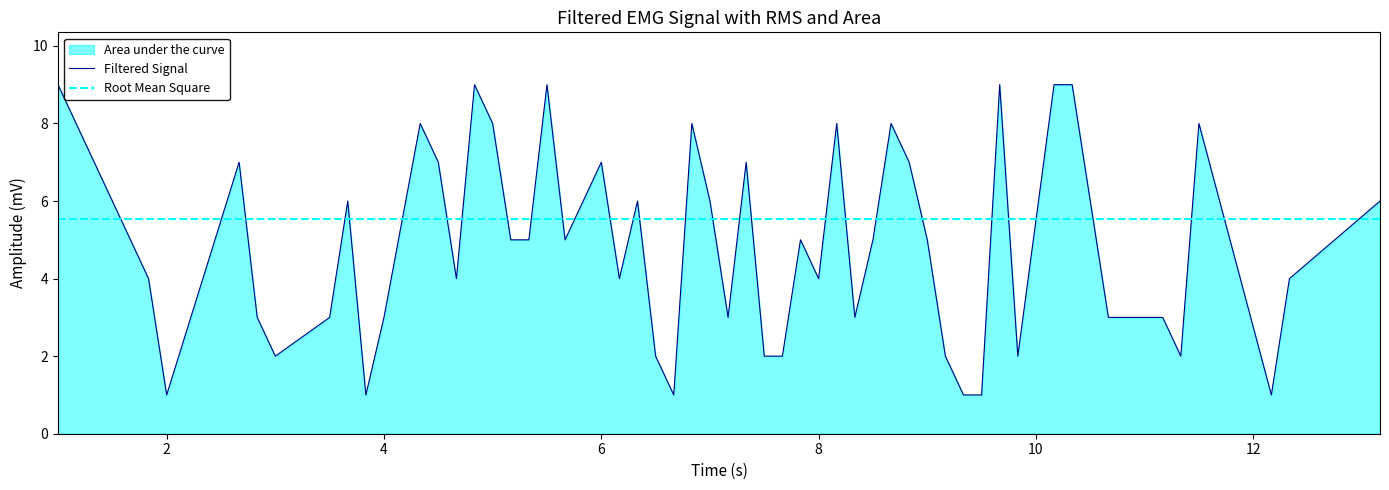

What is the maximum value for Filtered Signal?

9